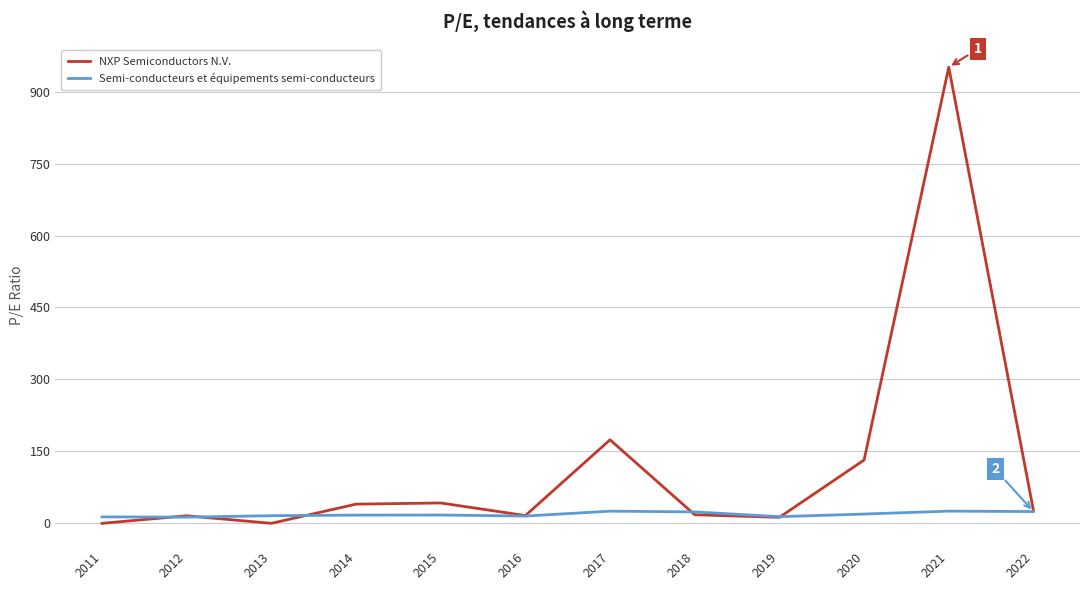

Which series has the widest spread of values?

NXP Semiconductors N.V.